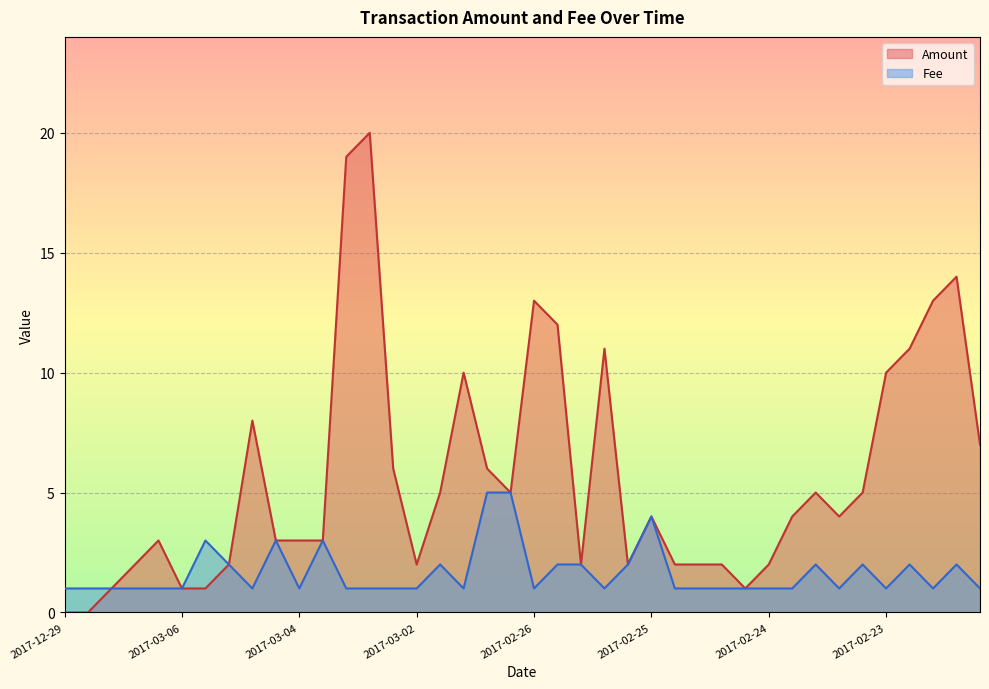

The value of Amount at 2017-03-01 is 5.0. True or false?

True